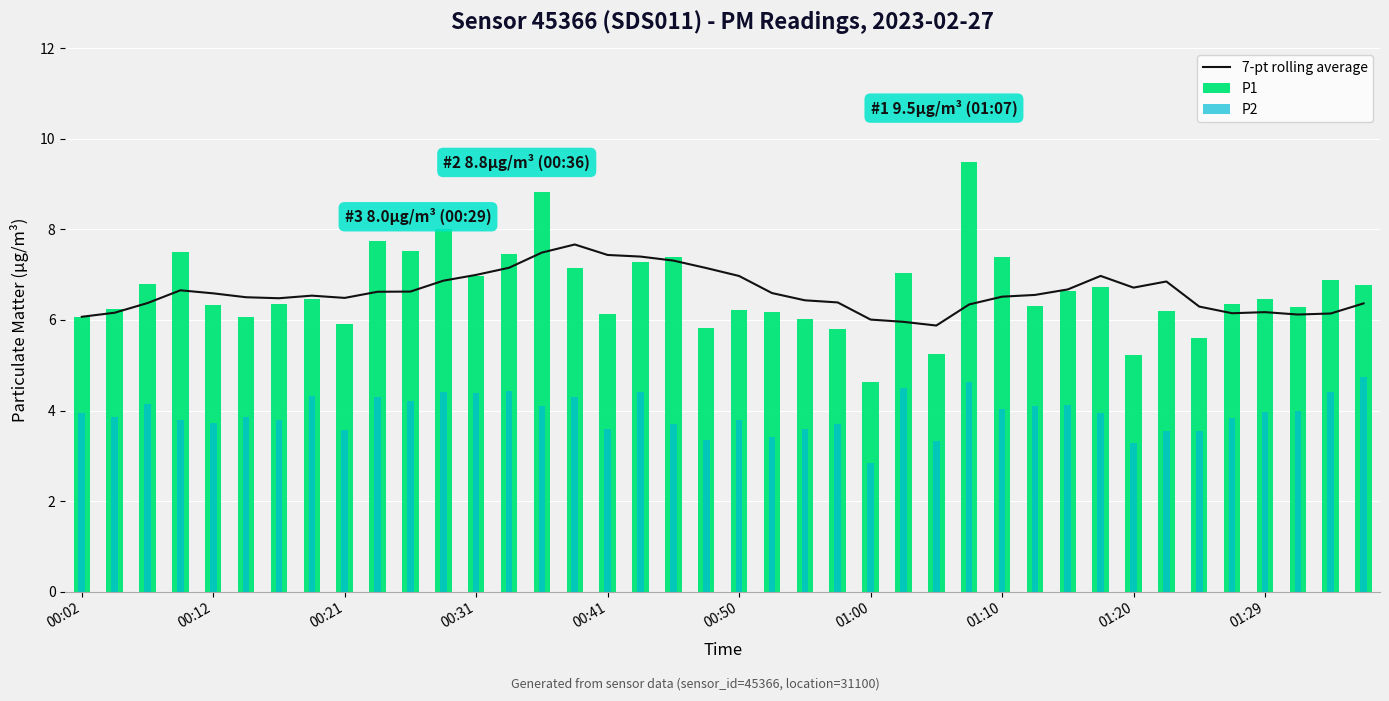

At how many categories does at least one series exceed 5?

40